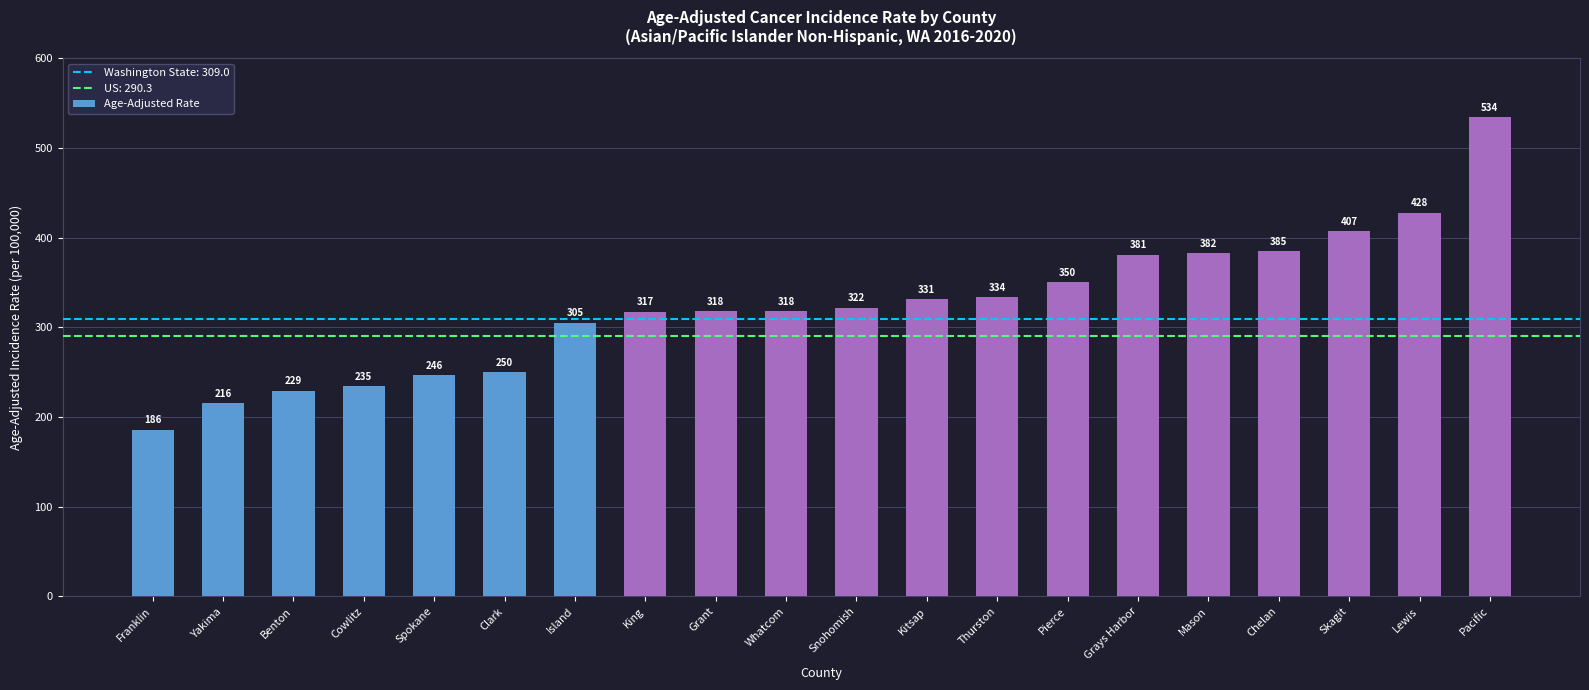

What is the value of the 16th bar from the left?

382.5